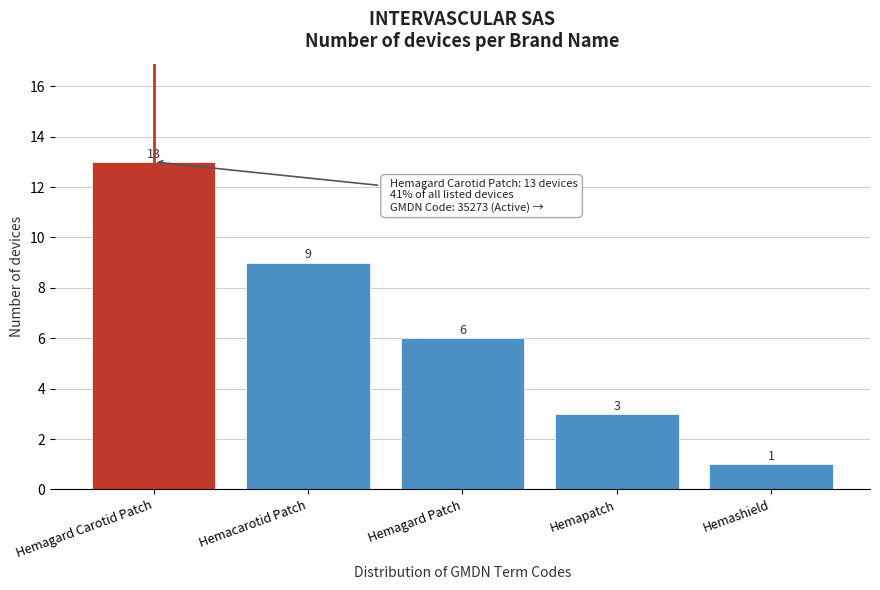

Reading left to right, transcribe all the data shown in this chart.

Hemagard Carotid Patch=13	Hemacarotid Patch=9	Hemagard Patch=6	Hemapatch=3	Hemashield=1